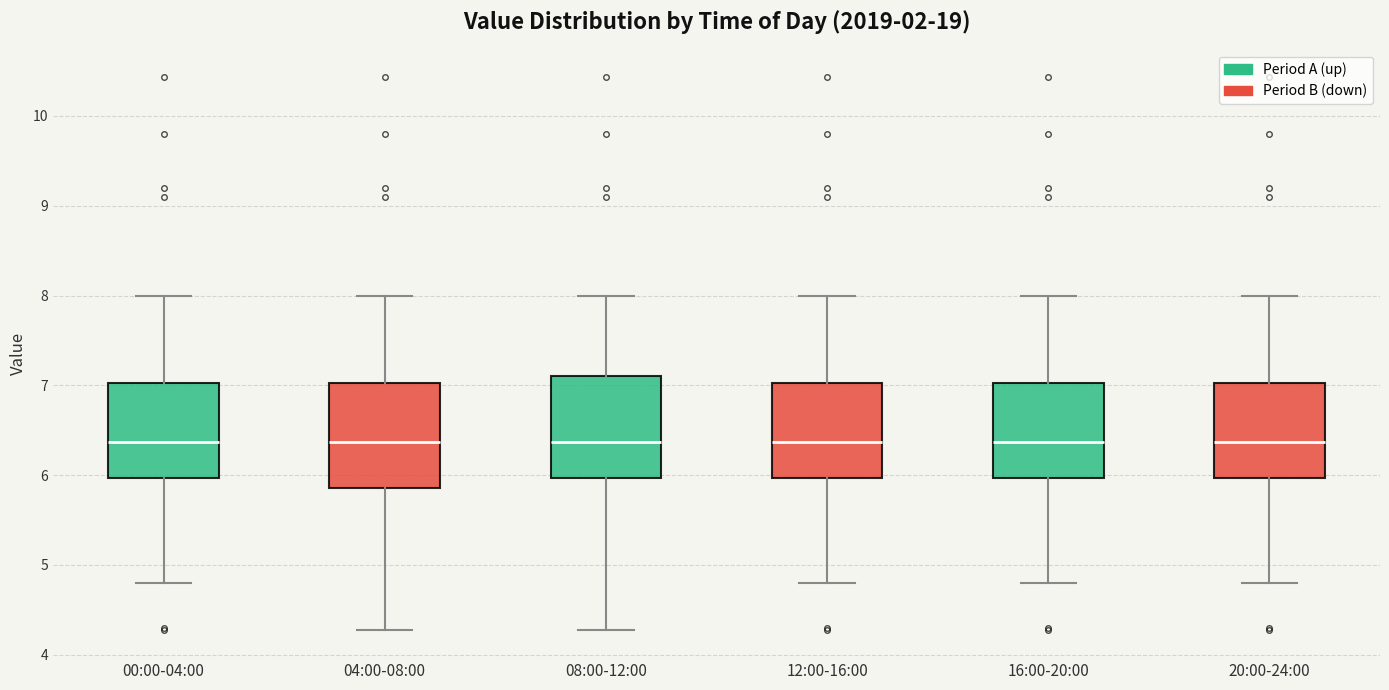

Reading left to right, read every box against the y-axis: the position of its median line, the range the box covers, and the ends of its whiskers. The values are not printed on the chart, so give them approximately, as read against the axis.

00:00-04:00: median 6.4, box 6.0 to 7.0, whiskers 4.8 to 8.0
04:00-08:00: median 6.4, box 5.9 to 7.0, whiskers 4.3 to 8.0
08:00-12:00: median 6.4, box 6.0 to 7.1, whiskers 4.3 to 8.0
12:00-16:00: median 6.4, box 6.0 to 7.0, whiskers 4.8 to 8.0
16:00-20:00: median 6.4, box 6.0 to 7.0, whiskers 4.8 to 8.0
20:00-24:00: median 6.4, box 6.0 to 7.0, whiskers 4.8 to 8.0